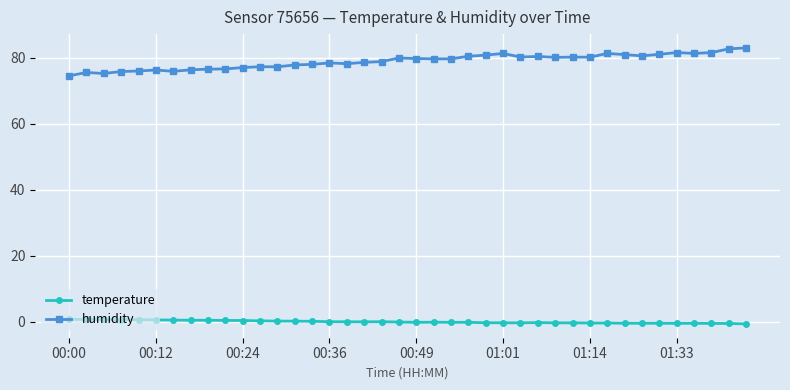

How many lines are shown in the chart?

2